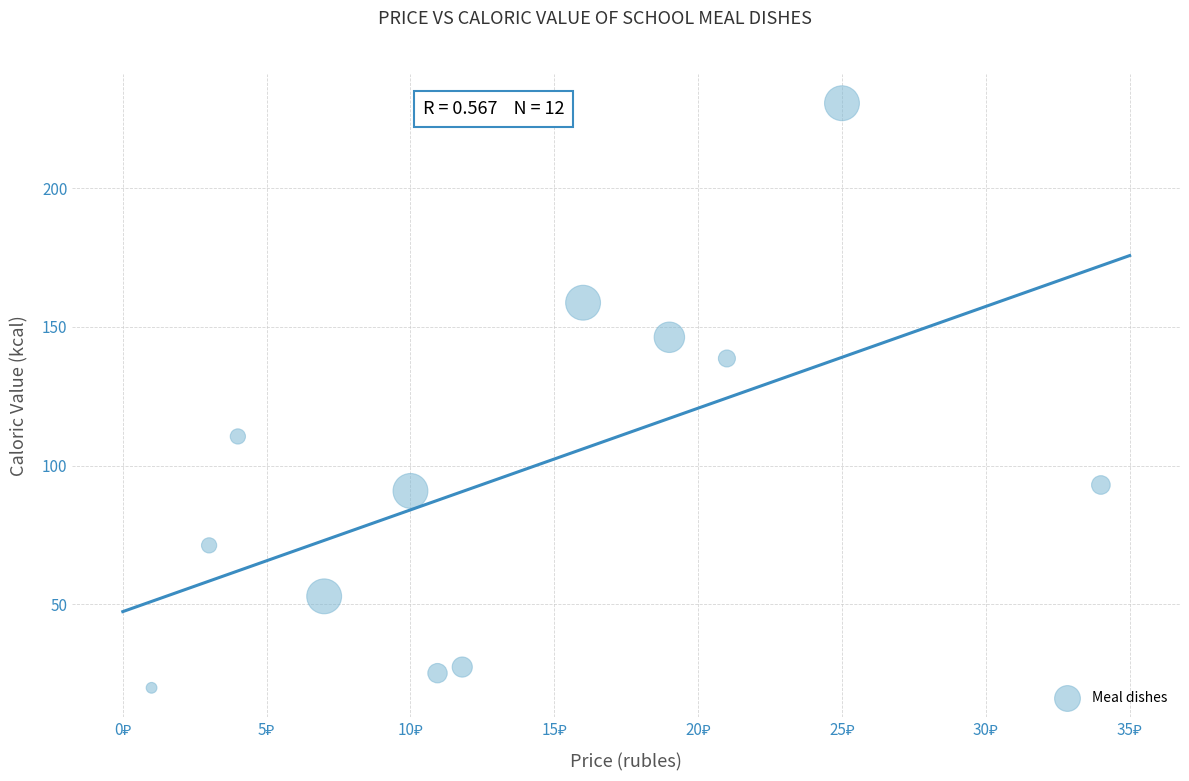

What is the average X value?

13.6